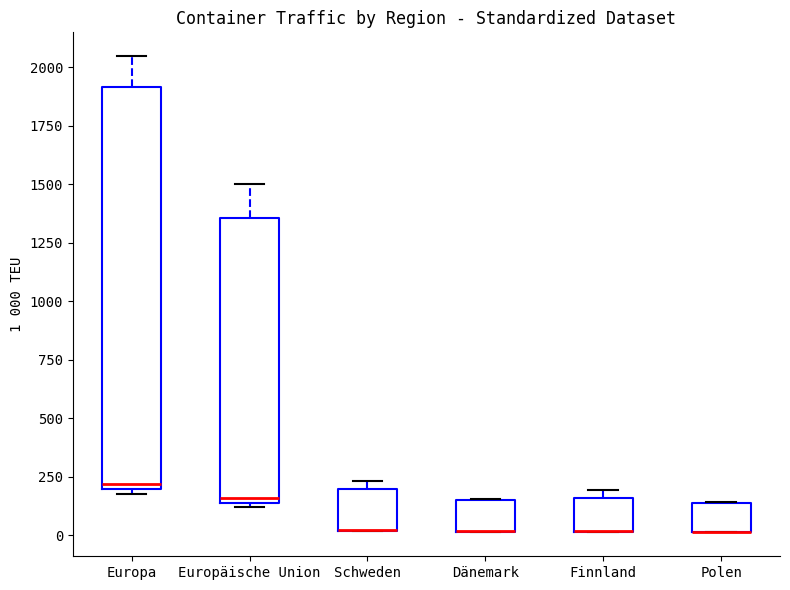

Reading left to right, read every box against the y-axis: the position of its median line, the range the box covers, and the ends of its whiskers. The values are not printed on the chart, so give them approximately, as read against the axis.

Europa: median 200 (just above the box's lower edge), box 200 to 1900, whiskers 200 (just below the box's lower edge) to 2050
Europäische Union: median 150 (just above the box's lower edge), box 150 to 1350, whiskers 100 to 1500
Schweden: median 0 (drawn on the box's lower edge), box 0 to 200, whiskers 0 to 250
Dänemark: median 0 (drawn on the box's lower edge), box 0 to 150, whiskers 0 to 150
Finnland: median 0 (drawn on the box's lower edge), box 0 to 150, whiskers 0 to 200
Polen: median 0 (drawn on the box's lower edge), box 0 to 150, whiskers 0 to 150